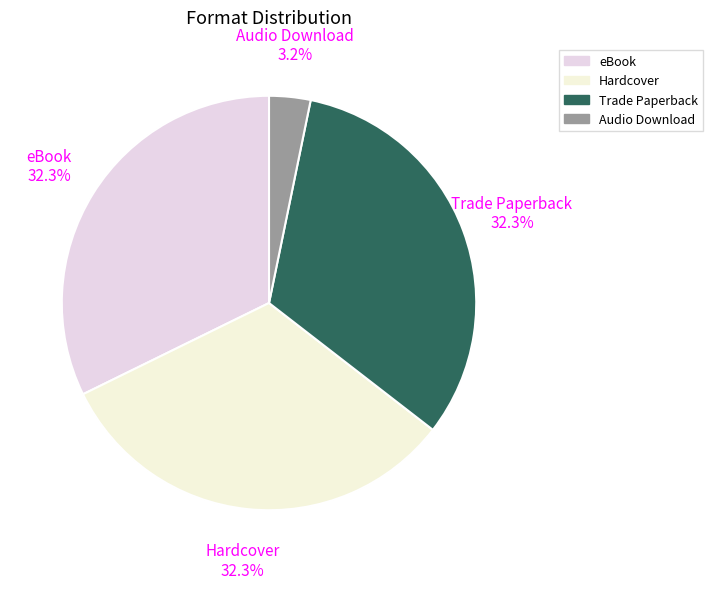

Approximately how many times larger is the value at Hardcover compared to eBook?

1.0